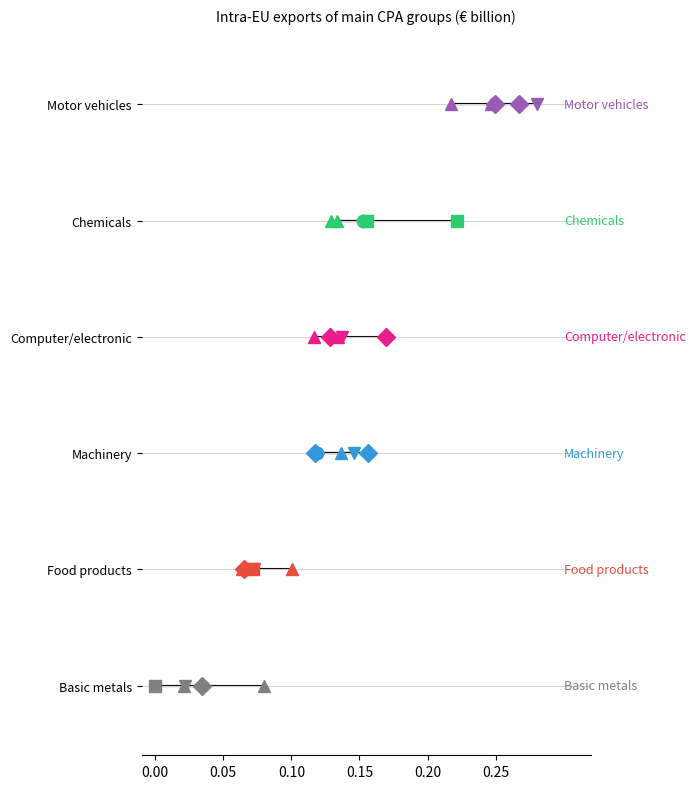

True or false: Chemicals has more than 2 points higher than both neighbors.

False